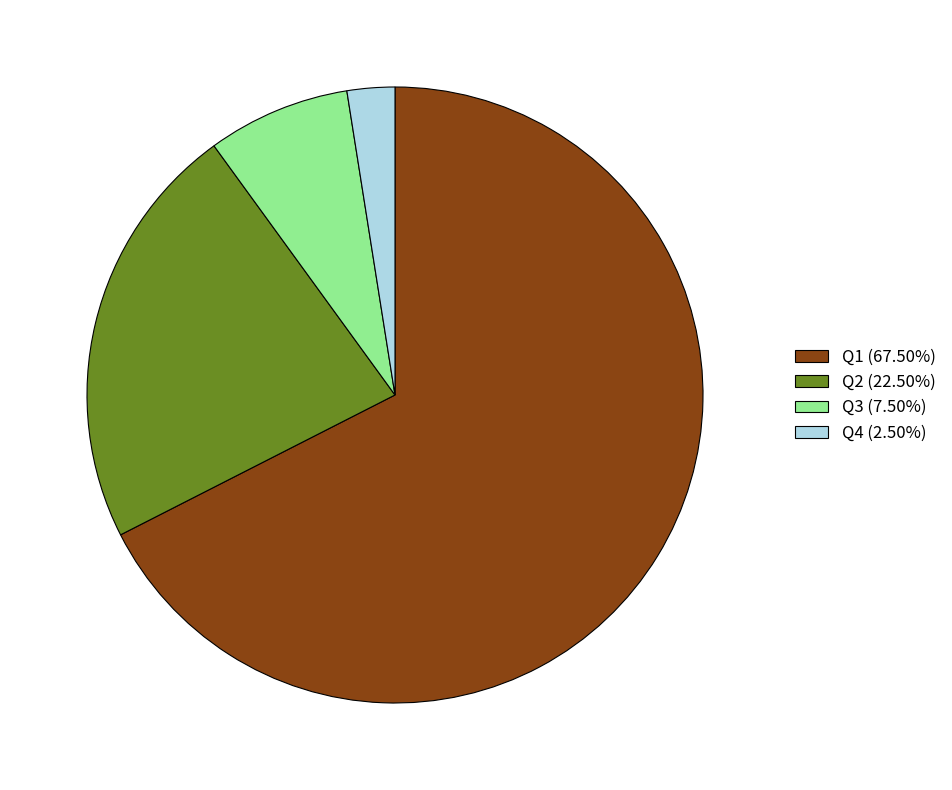

Is the sum of Q1 (67.50%) and Q2 (22.50%) greater than half?

Yes